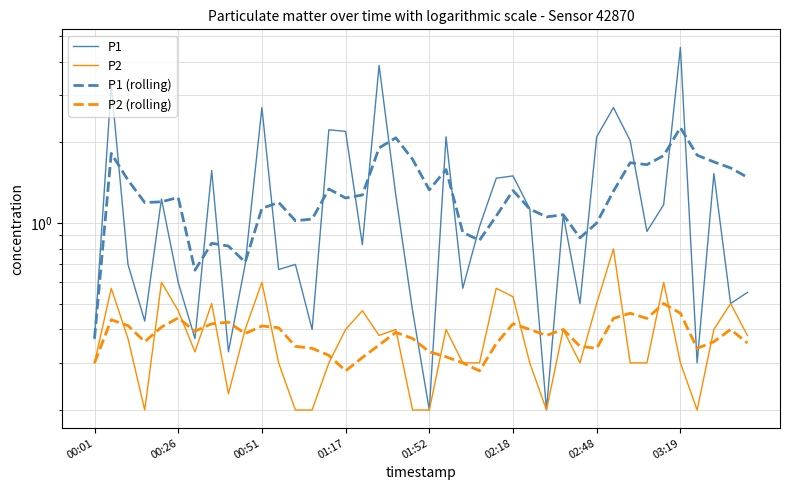

What is the maximum value shown in the chart?

4.5